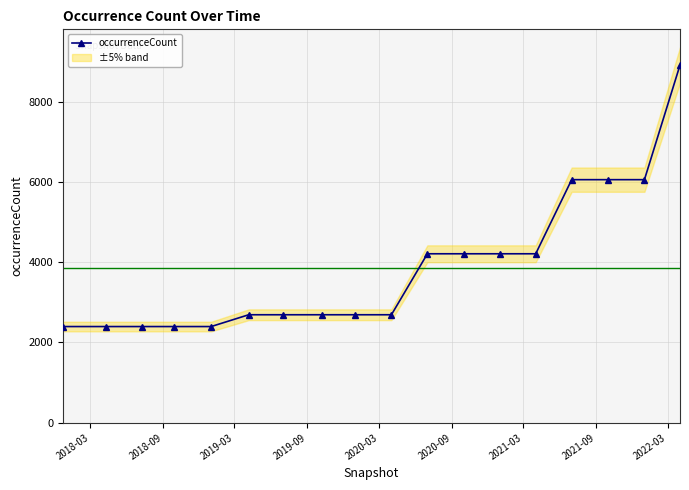

At which category does the chart reach its minimum across all series?

2018-03